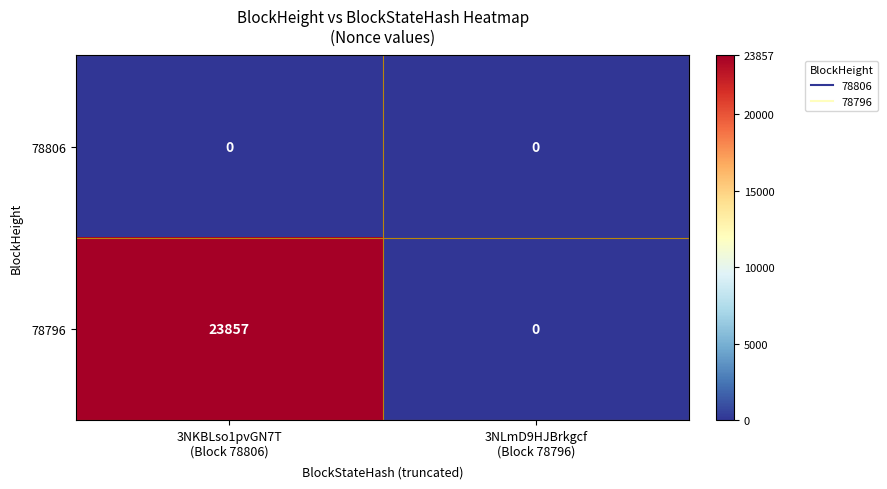

How many series are shown in this chart?

2